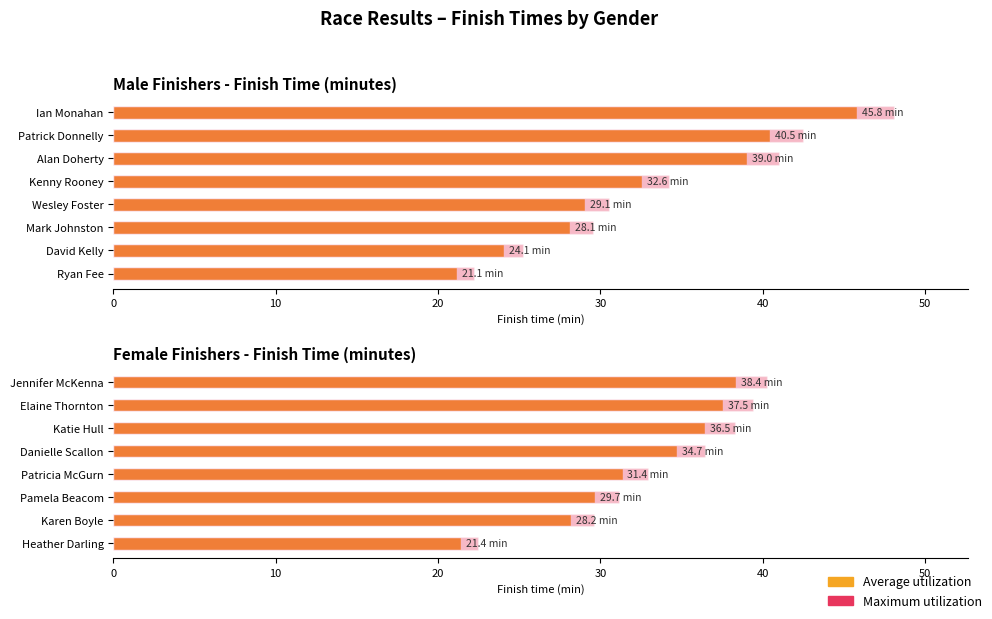

The value of Average utilization at Jennifer McKenna is 63.8. True or false?

False